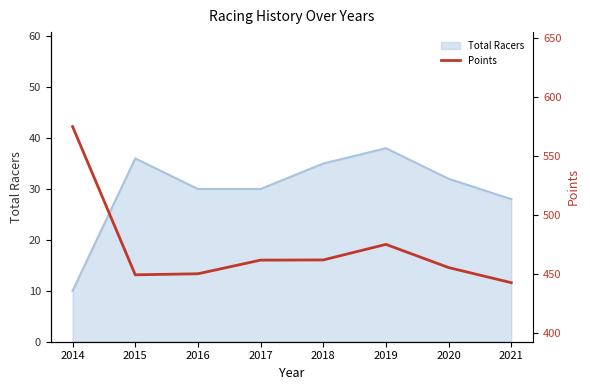

Where is Total Racers nearest to the value 24?

2021